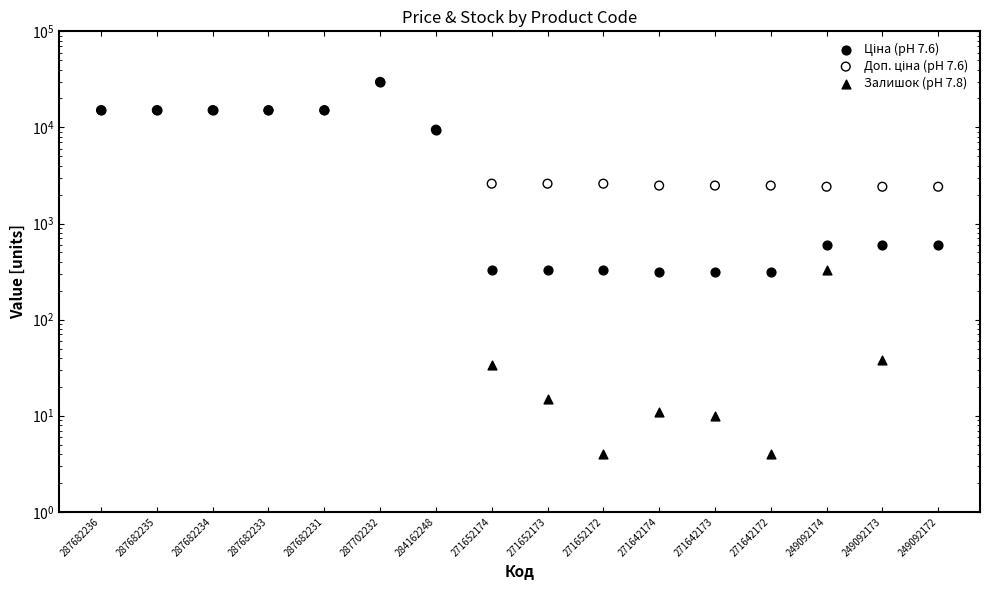

What is the total value across all series at 271642174?

2803.7